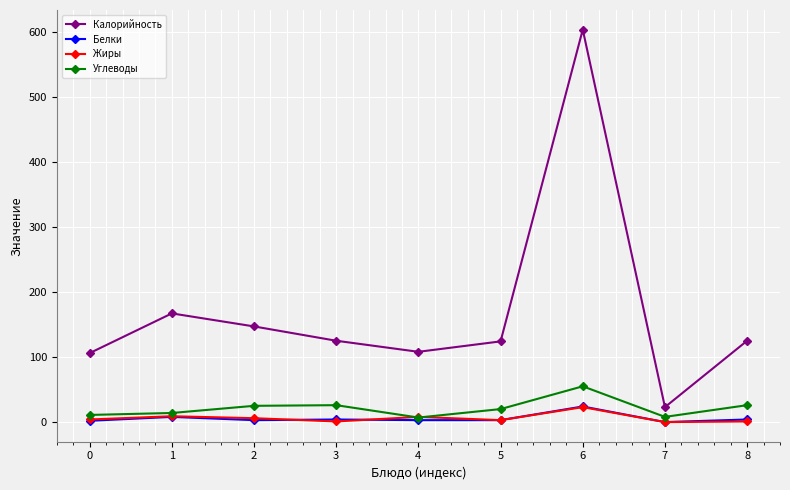

Which series has the widest spread of values?

Калорийность